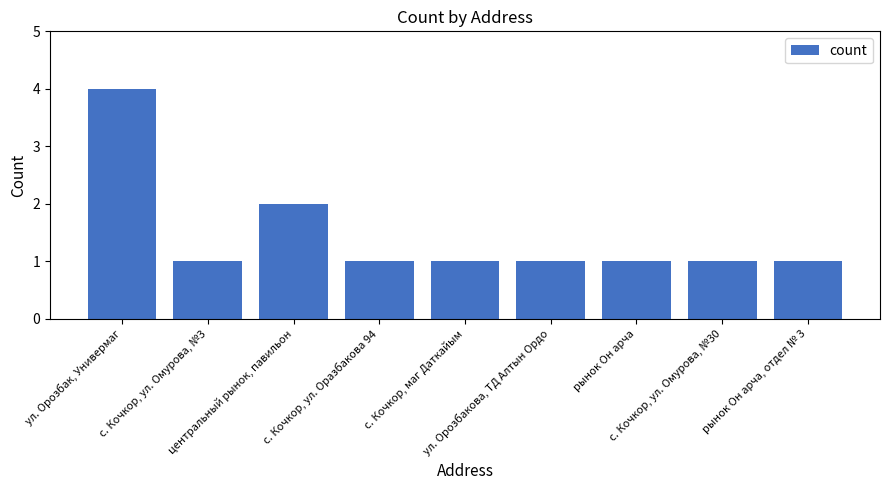

What is the difference between the maximum and minimum values?

3